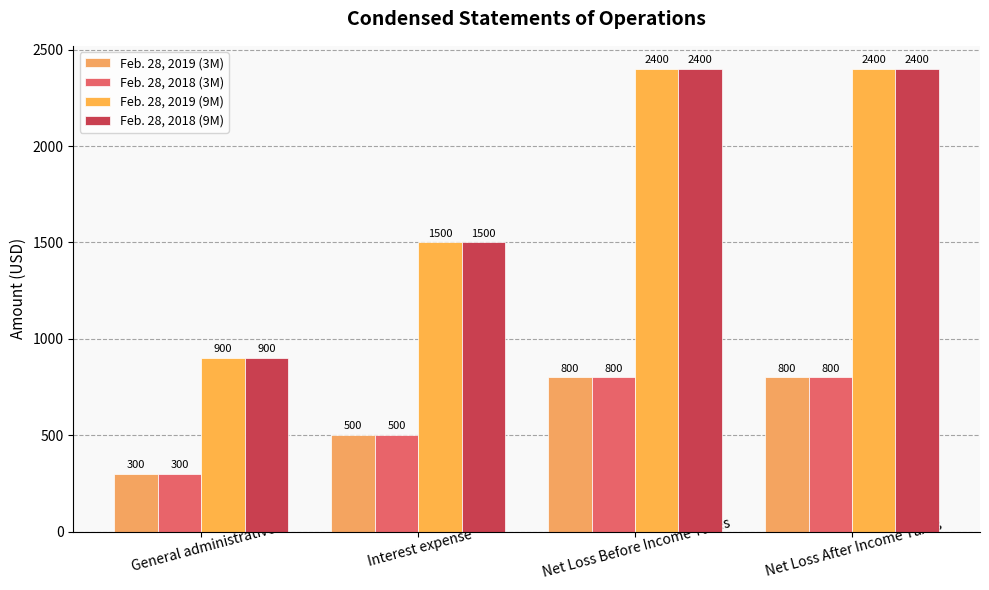

What is the total value across all series at Net Loss Before Income Taxes?

6400